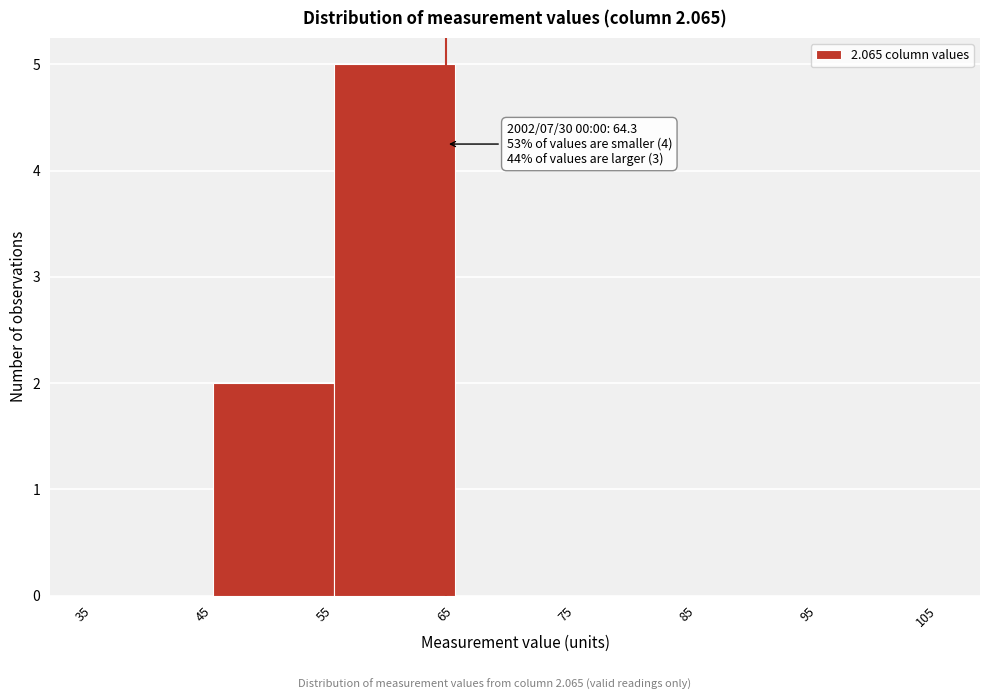

Which range on the x-axis has the tallest bar?

55 to 65